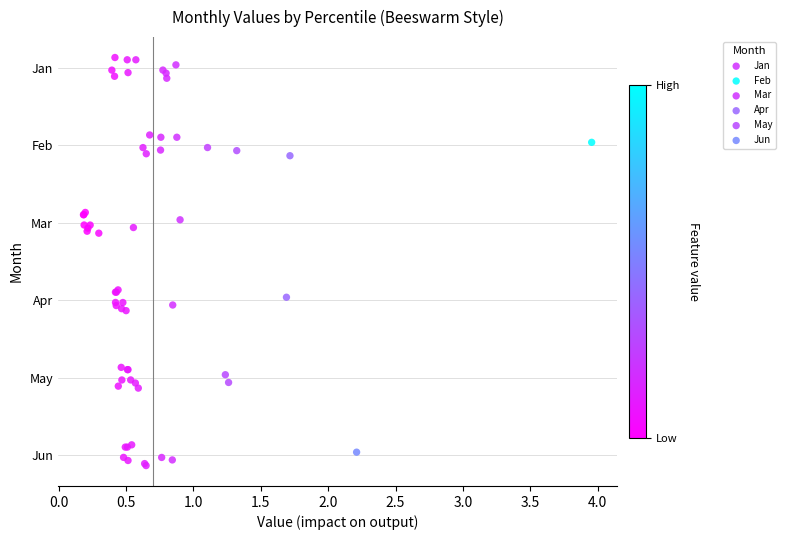

Which series contains the lowest Y value?

Jan